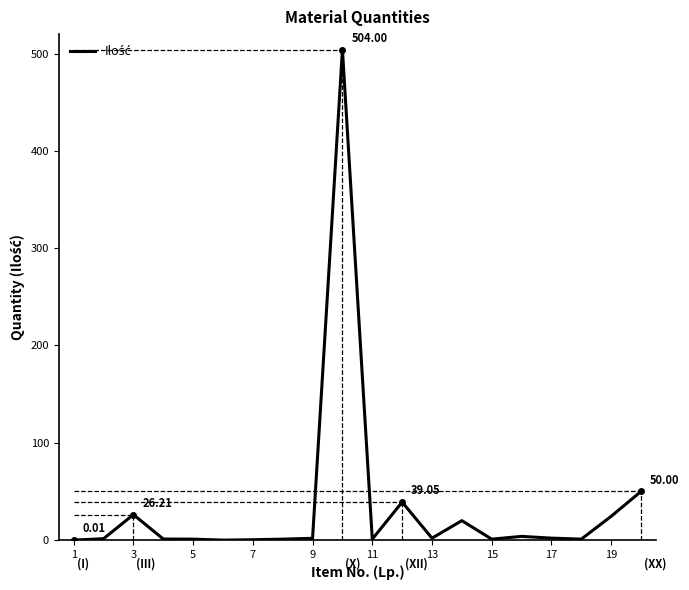

What is the difference between the maximum and minimum values?

504.0